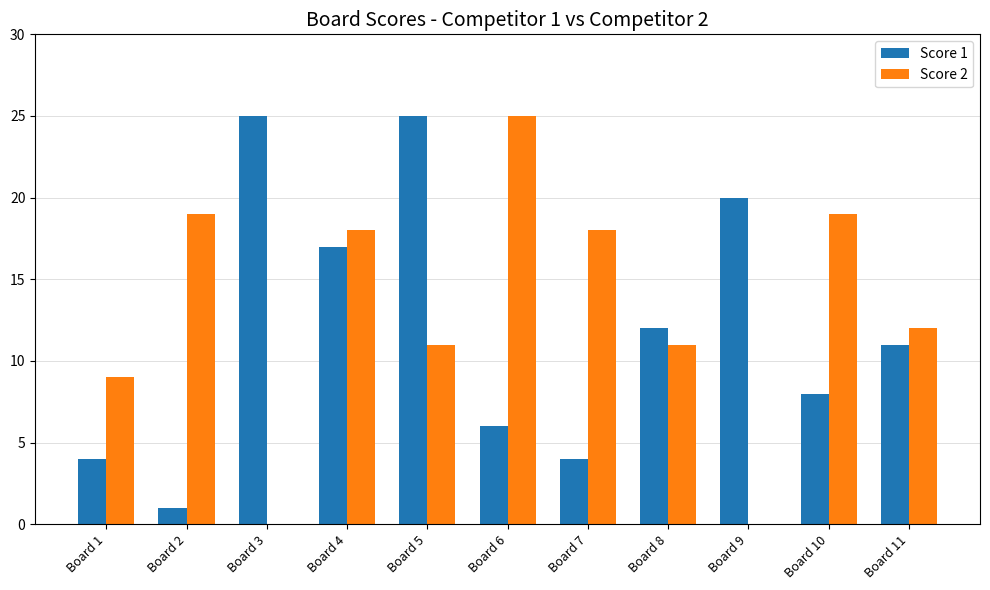

Which series has the largest total across all categories?

Score 2